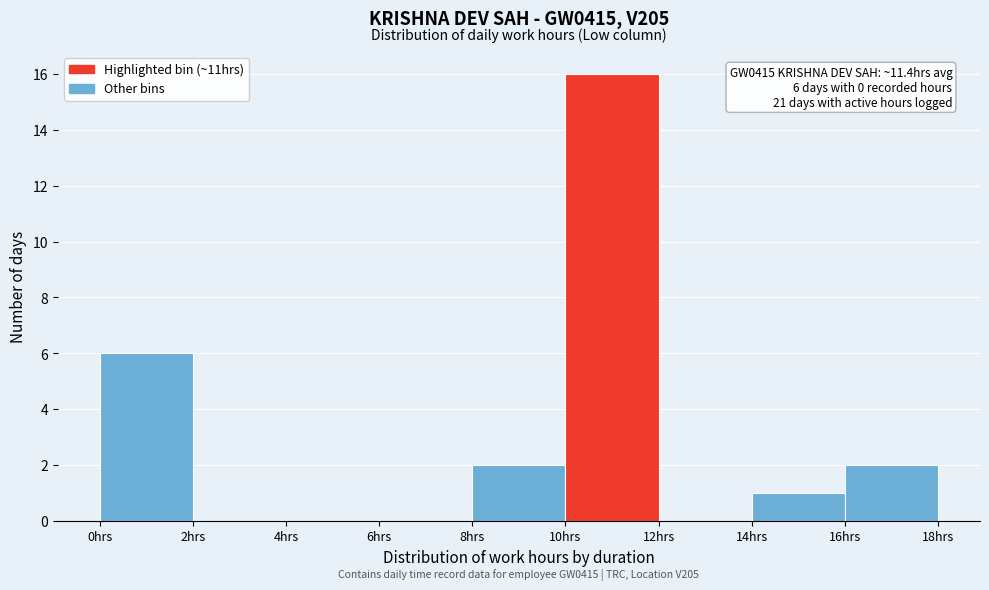

Which range on the x-axis has the tallest bar?

10 to 12